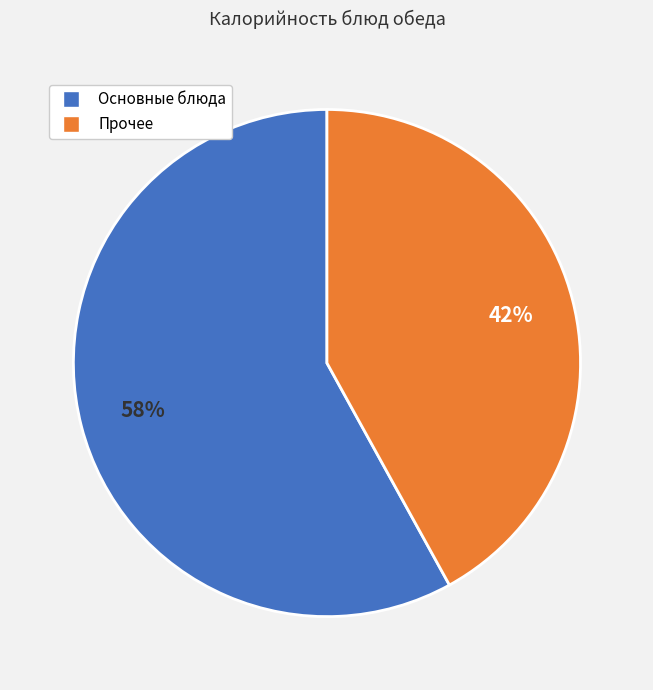

Is there any slice that represents more than half of the pie?

Yes